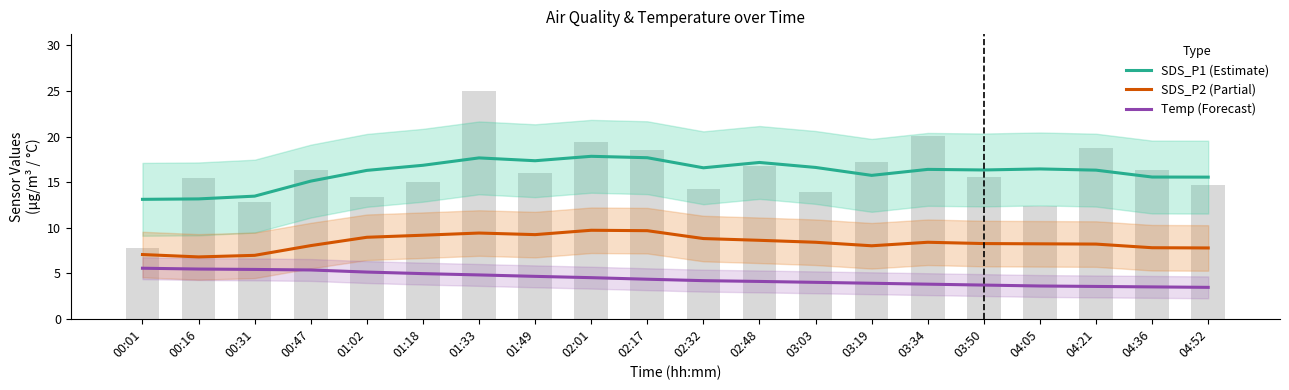

Reading right to left, list all the values displayed in this chart.

SDS_P1 (Estimate): 04:52=15.6	04:36=15.6	04:21=16.3	04:05=16.4	03:50=16.3	03:34=16.4	03:19=15.7	03:03=16.6	02:48=17.2	02:32=16.6	02:17=17.7	02:01=17.8	01:49=17.4	01:33=17.7	01:18=16.9	01:02=16.3	00:47=15.1	00:31=13.5	00:16=13.2	00:01=13.1
SDS_P2 (Partial): 04:52=7.8	04:36=7.8	04:21=8.2	04:05=8.2	03:50=8.3	03:34=8.4	03:19=8.0	03:03=8.4	02:48=8.6	02:32=8.8	02:17=9.7	02:01=9.7	01:49=9.2	01:33=9.4	01:18=9.2	01:02=8.9	00:47=8.0	00:31=7.0	00:16=6.8	00:01=7.1
Temp (Forecast): 04:52=3.5	04:36=3.5	04:21=3.6	04:05=3.6	03:50=3.7	03:34=3.8	03:19=3.9	03:03=4.0	02:48=4.1	02:32=4.2	02:17=4.3	02:01=4.5	01:49=4.7	01:33=4.8	01:18=5.0	01:02=5.1	00:47=5.4	00:31=5.4	00:16=5.5	00:01=5.5